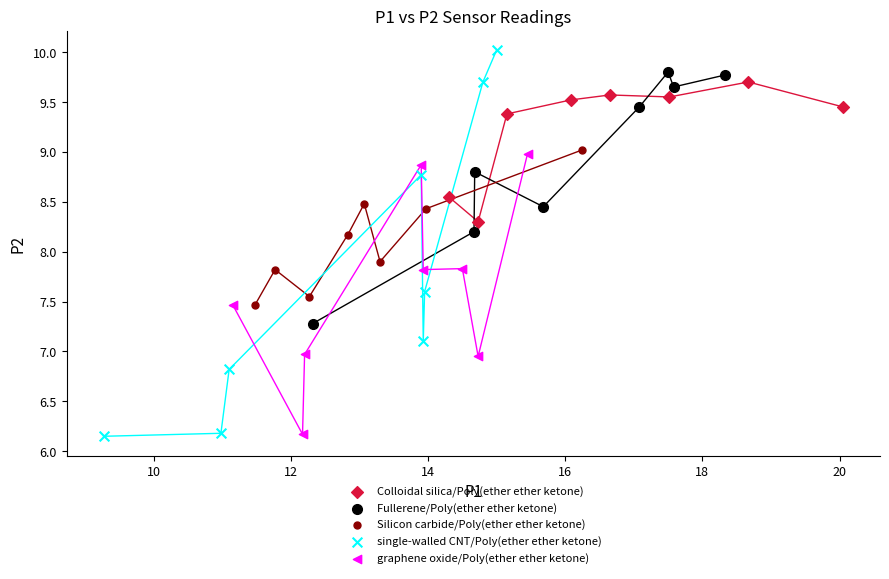

Which series reaches the maximum Y coordinate?

single-walled CNT/Poly(ether ether ketone)